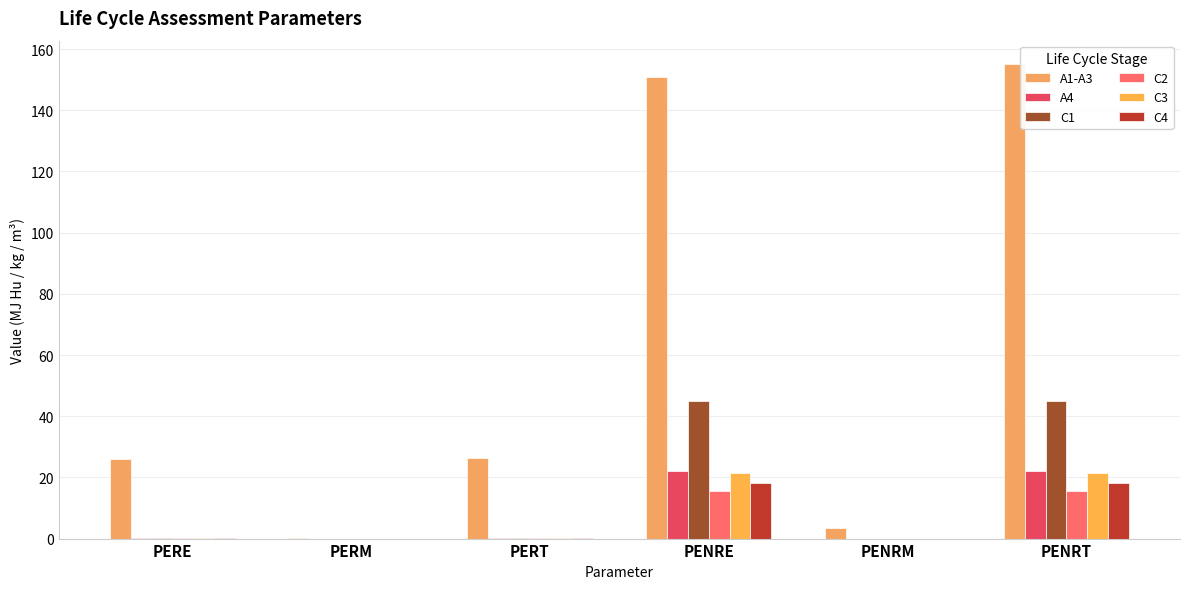

Are the bars grouped side by side (vs. stacked)?

Yes